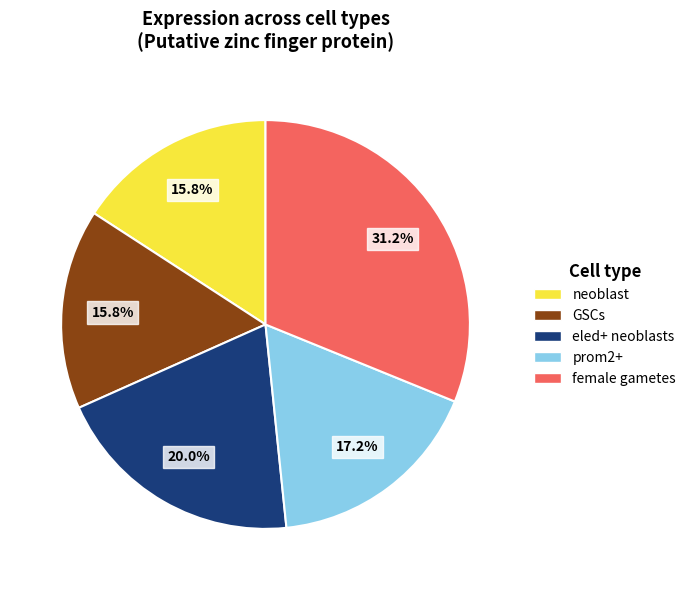

Combined, do neoblast and female gametes account for over 50%?

No